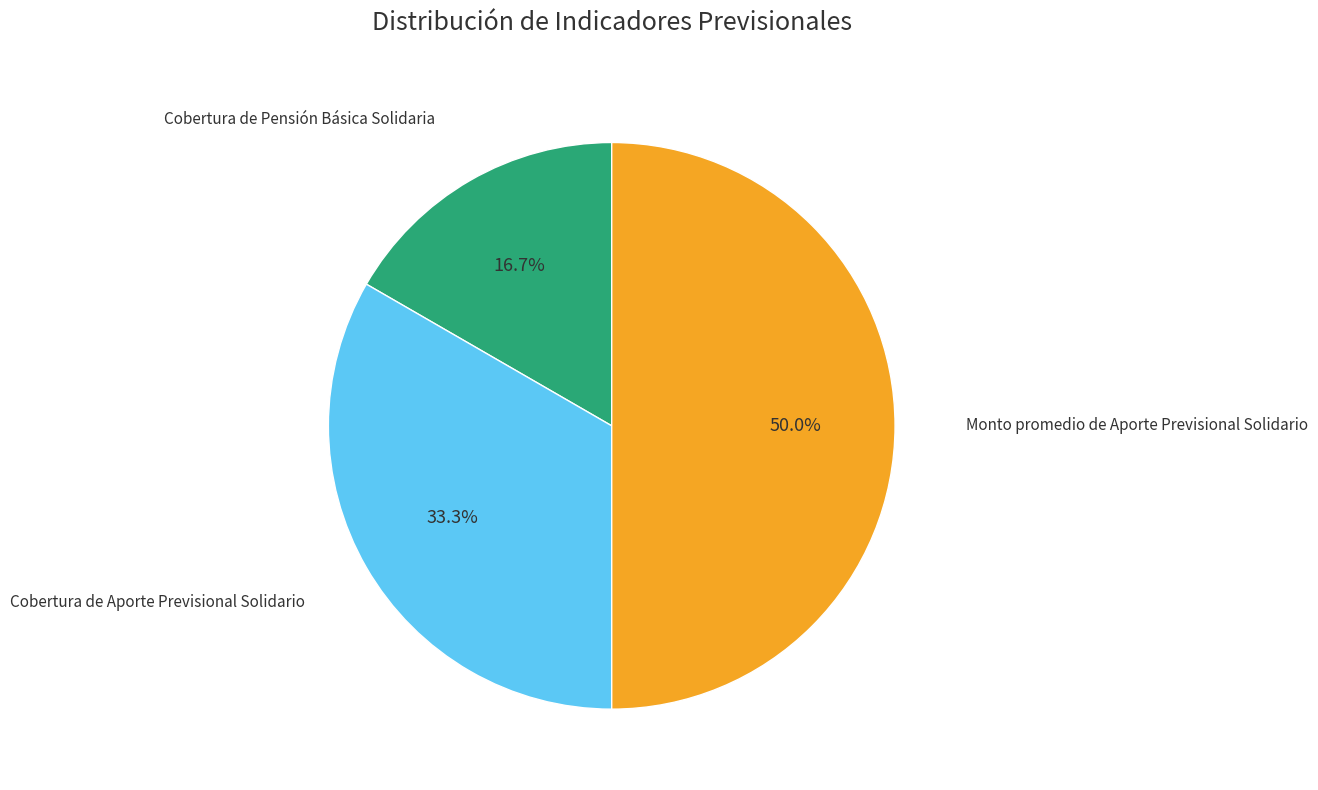

How many slices are in this pie chart?

3